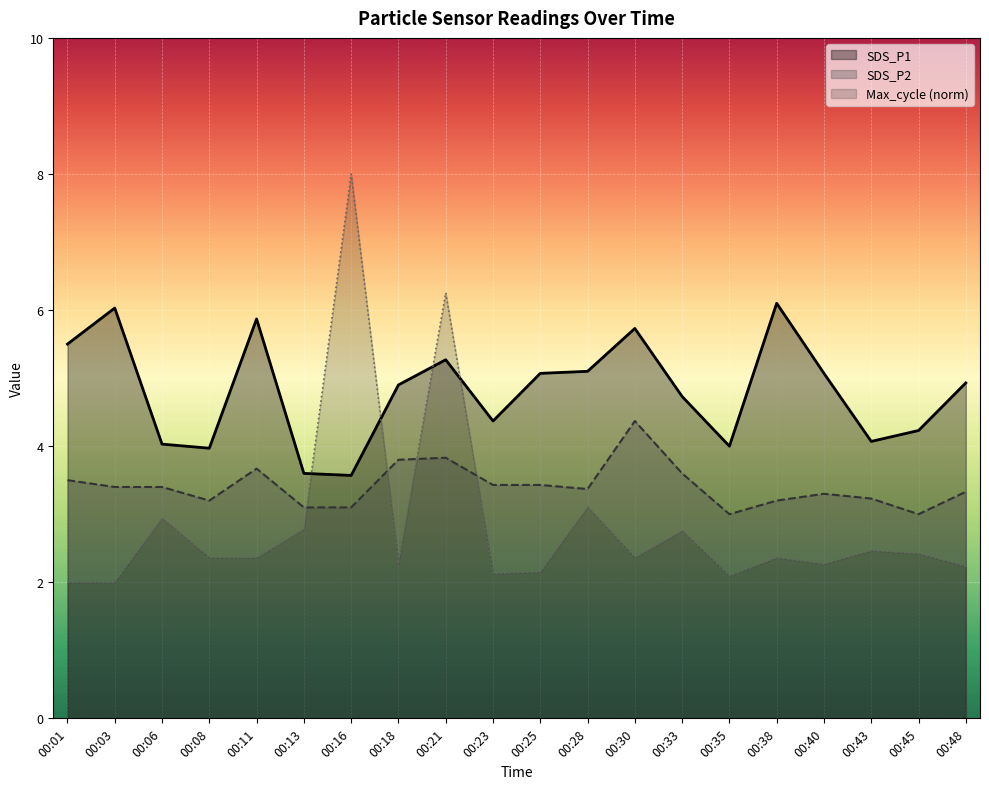

How many distinct data groups are displayed?

3